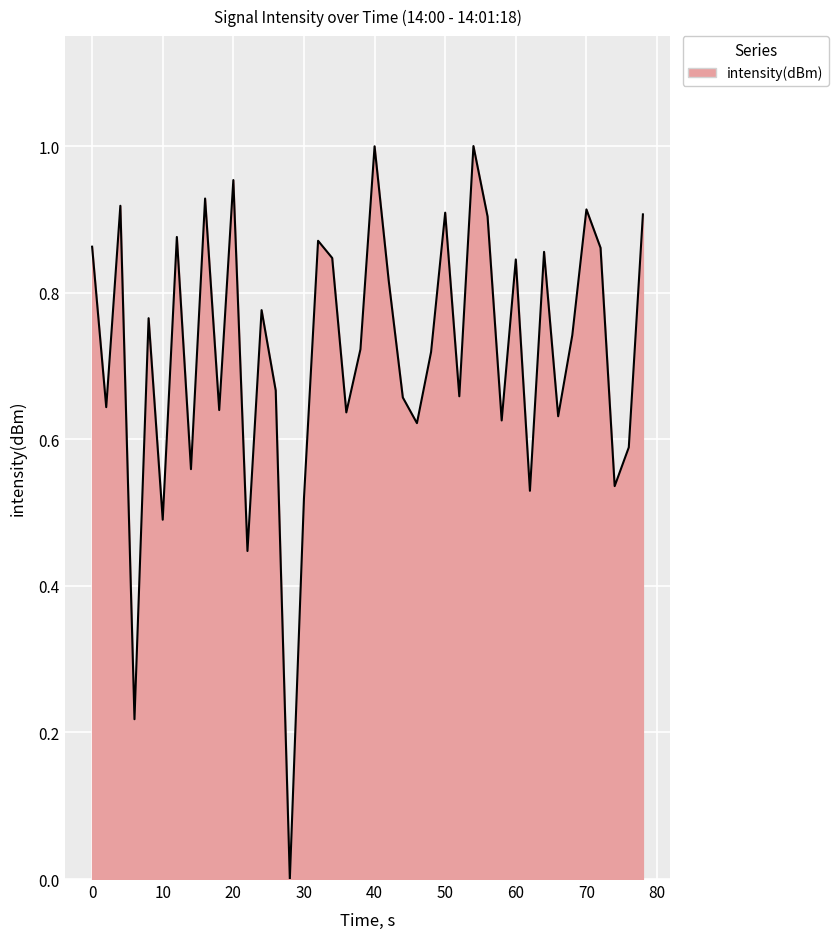

What is the value of the 33rd point from the left?

0.9